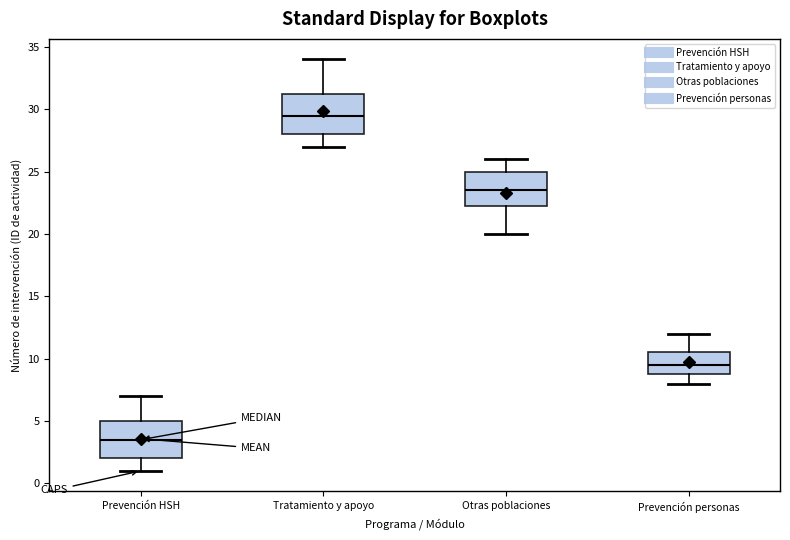

Which box has the lowest median line?

Prevención HSH